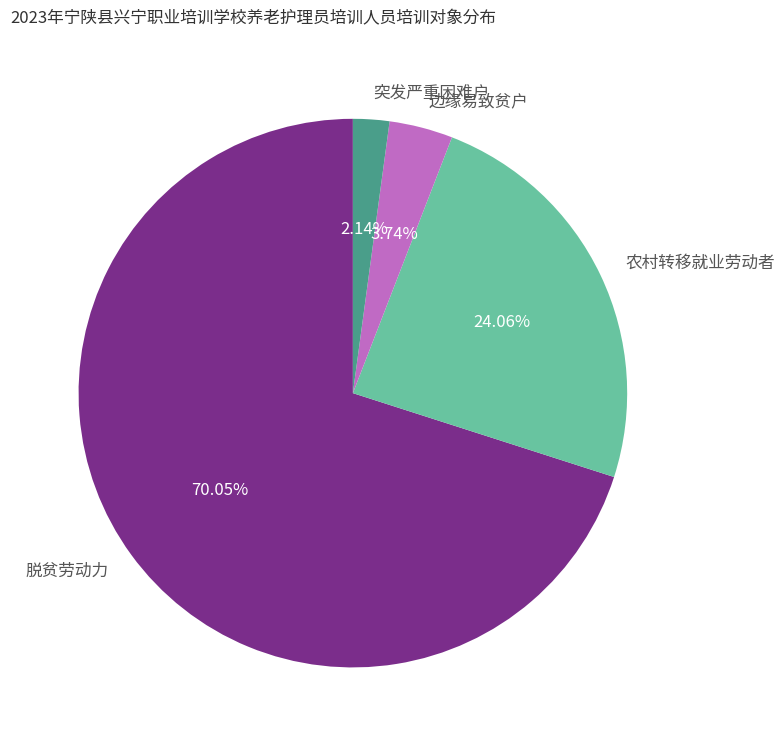

Does any single category account for the majority?

Yes